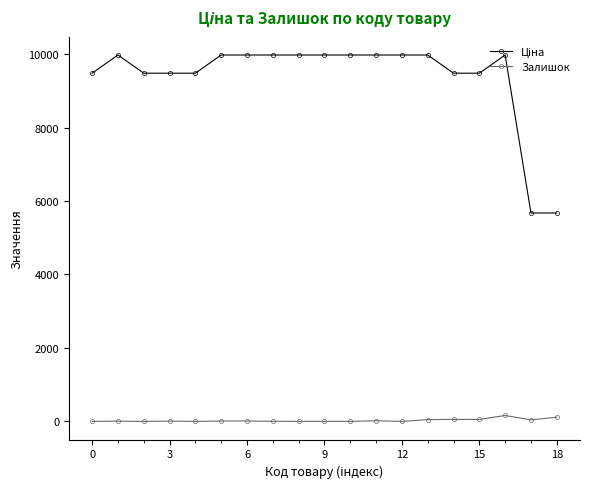

What is the average value of the Залишок series?

27.9